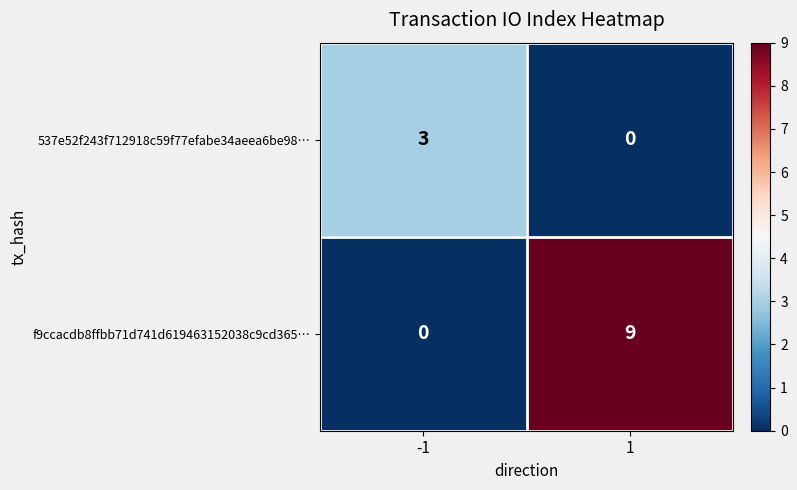

Reading left to right, extract all data points from this chart.

537e52f243f712918c59f77efabe34aeea6be98…: 3	0
f9ccacdb8ffbb71d741d619463152038c9cd365…: 0	9